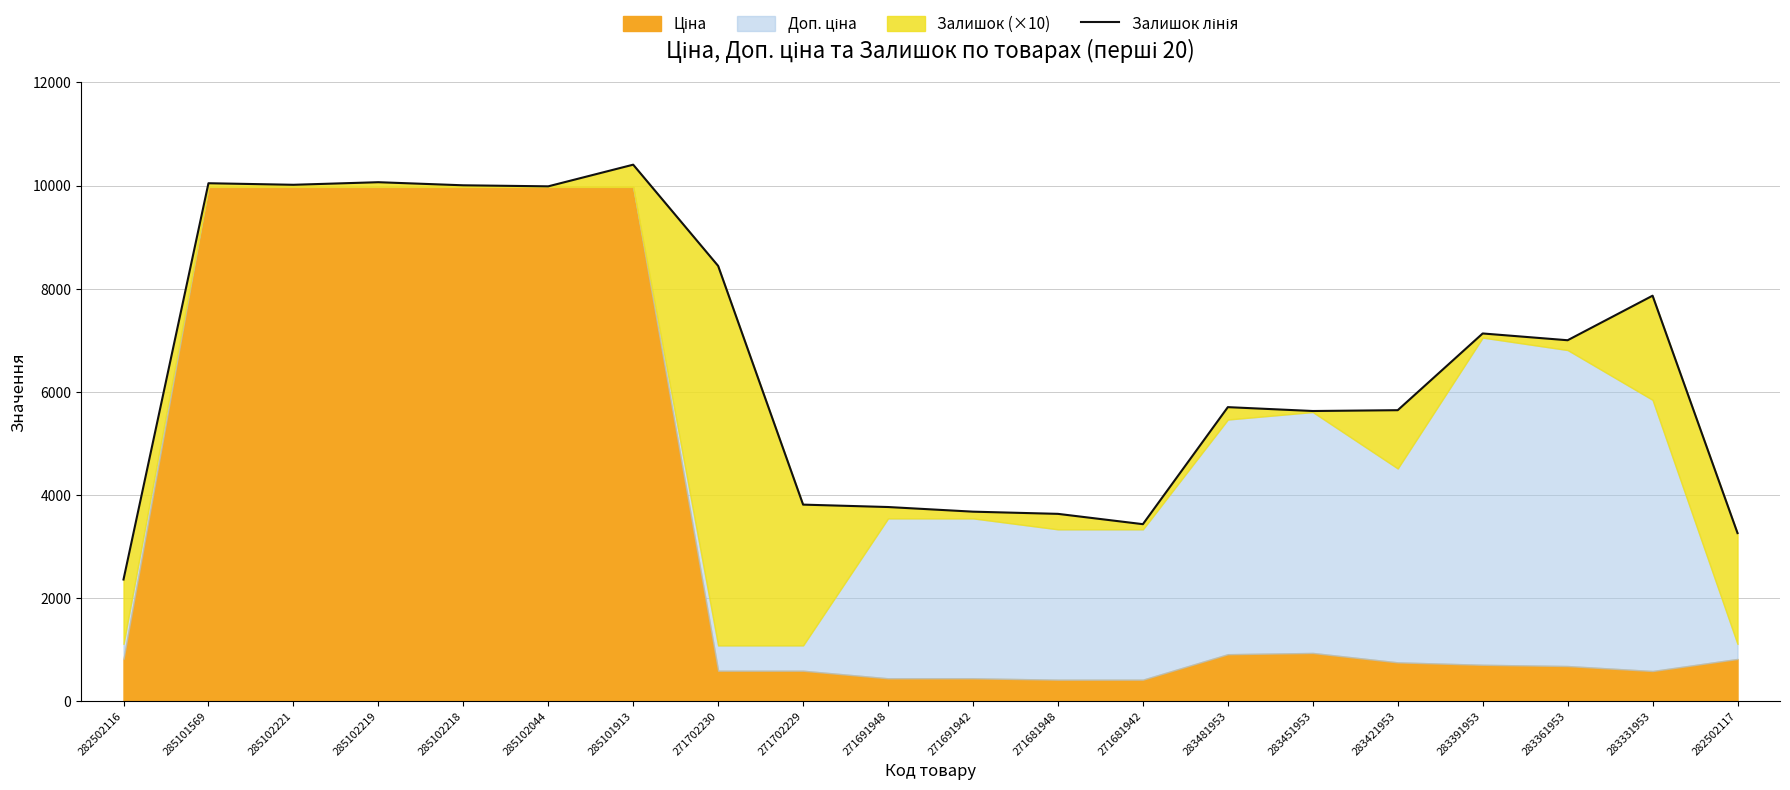

What position from the right is 271681948?

9